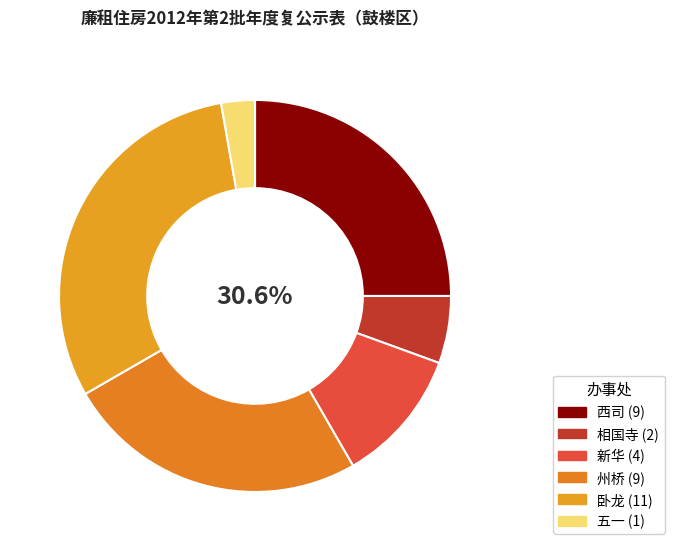

Is the sum of 相国寺 and 西司 greater than half?

No